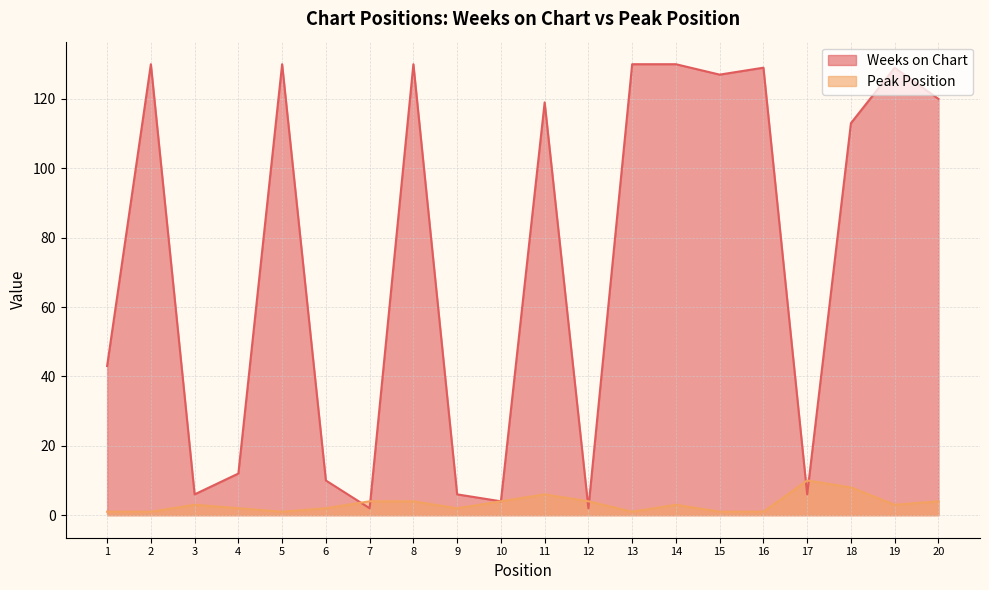

In Peak Position, how many points are higher than both neighbors (excluding endpoints)?

4